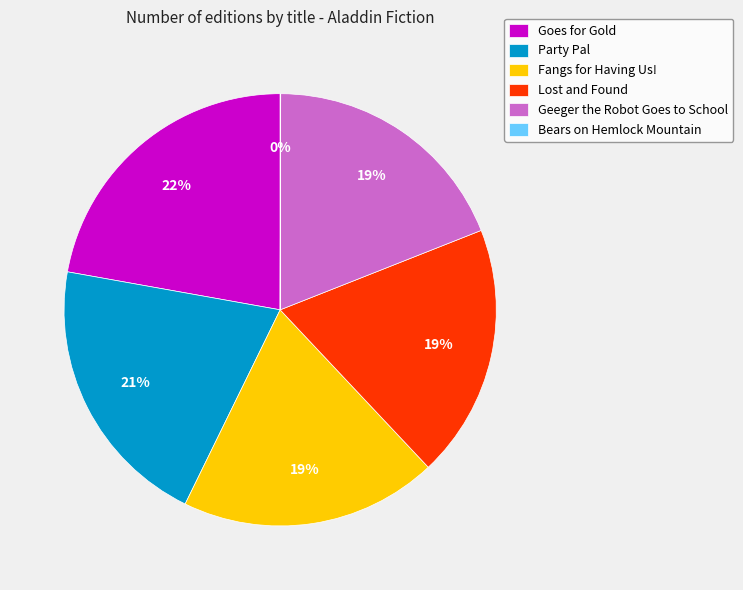

To the nearest percent, what is the average slice percentage?

17%